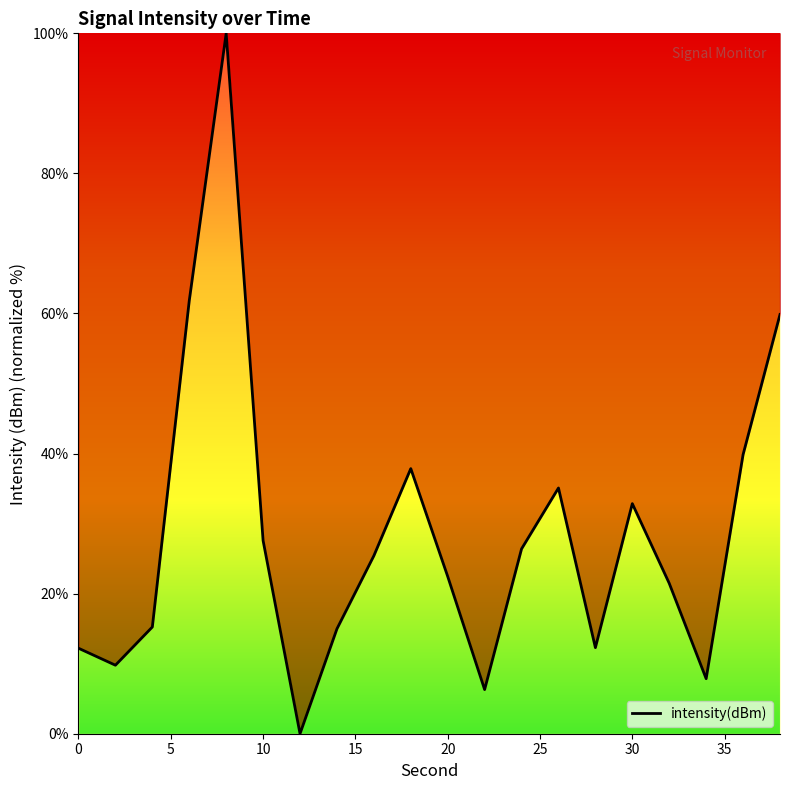

What is the difference between the maximum and minimum values?

100.0